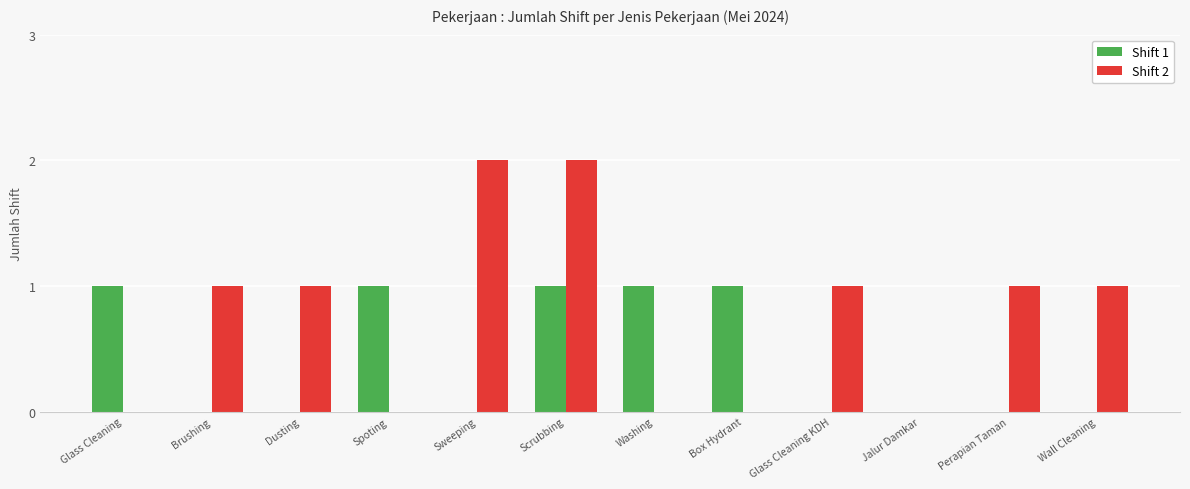

Which series has the largest total across all categories?

Shift 2